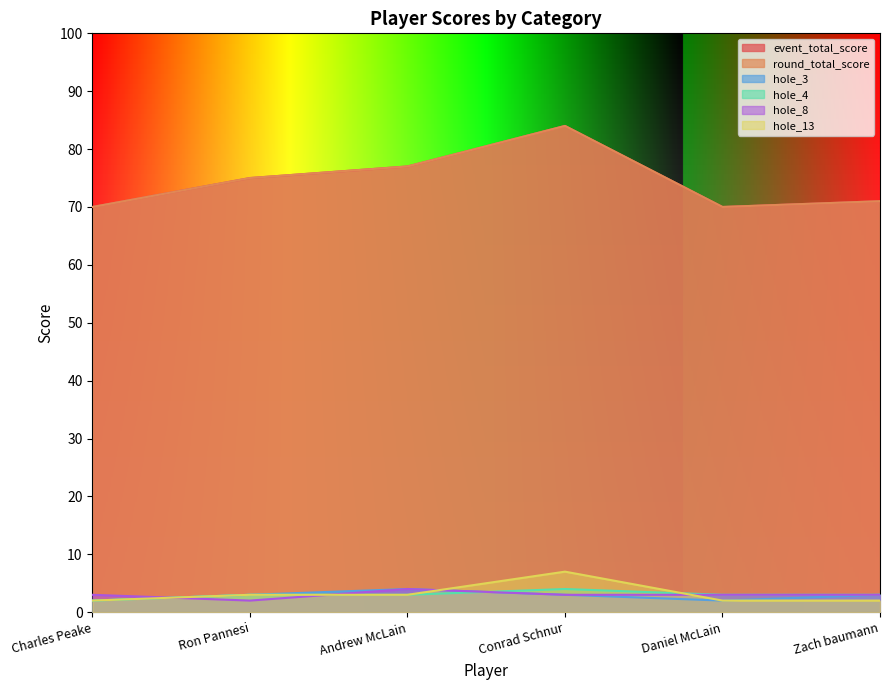

What is the difference between the highest and lowest values at Daniel McLain?

68